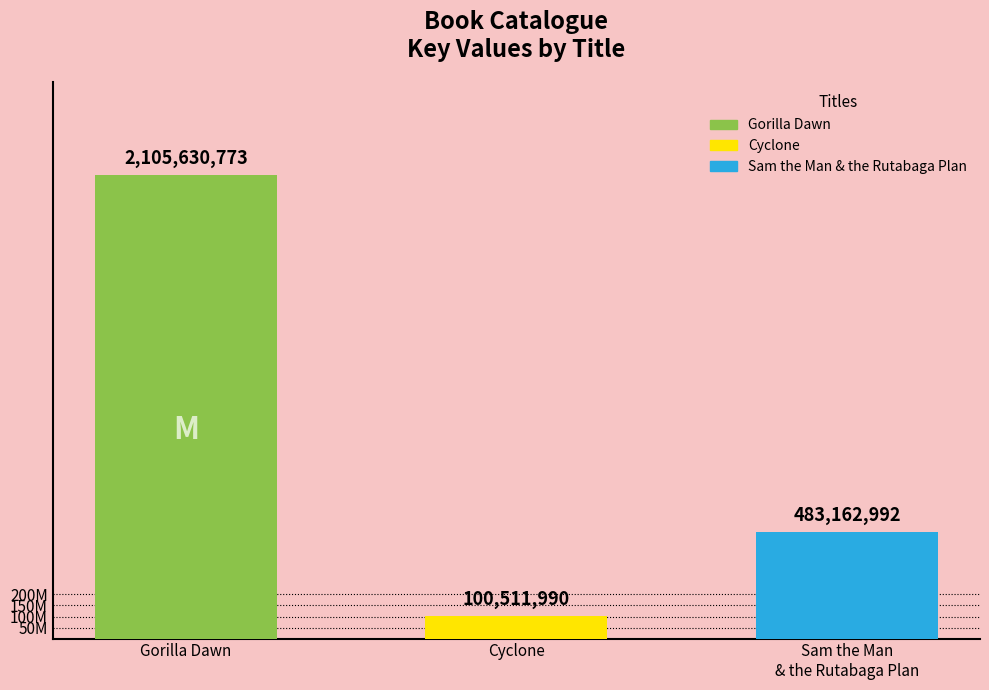

The chart shows a value of 2105630773 at Gorilla Dawn. True or false?

True